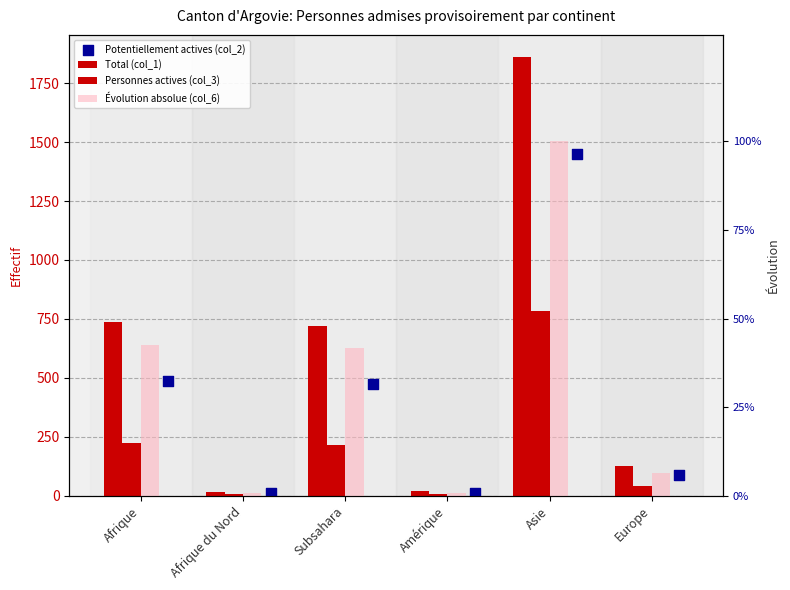

Is the value of Potentiellement actives (col_2) at Afrique greater than the value of Total (col_1) at Amérique?

Yes